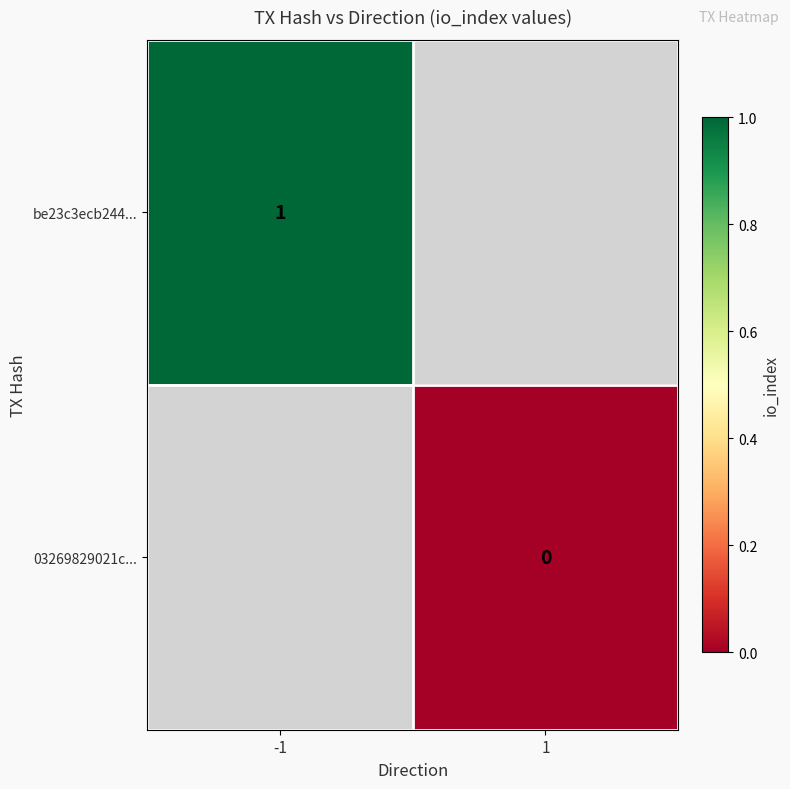

Is it true that be23c3ecb244... equals 0 at -1?

False